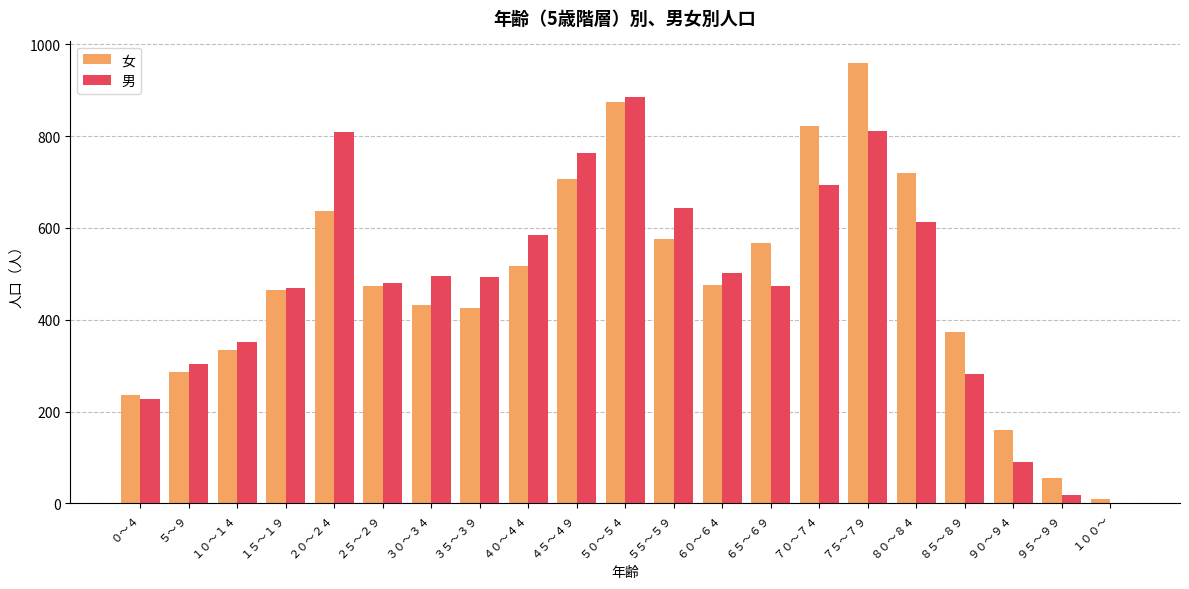

Are the bars horizontal?

No